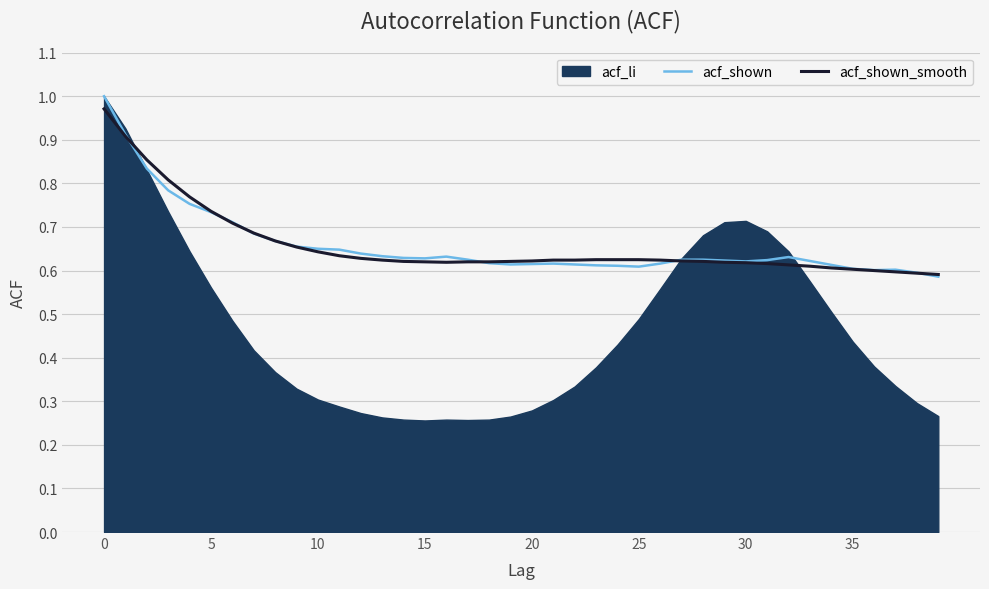

At which label is acf_shown_smooth closest to 0?

39